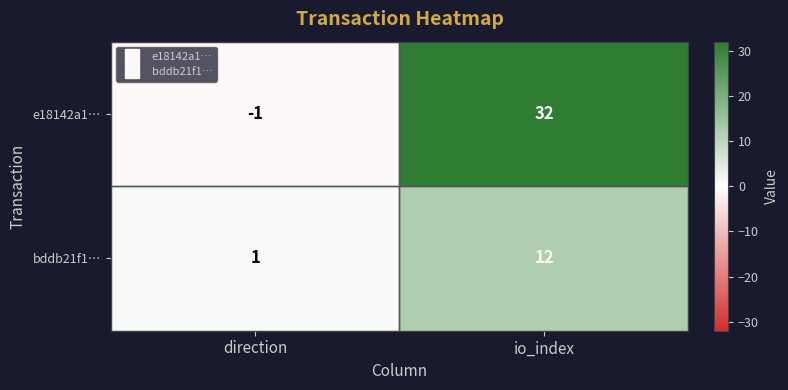

Which series has the largest total across all categories?

e18142a1…